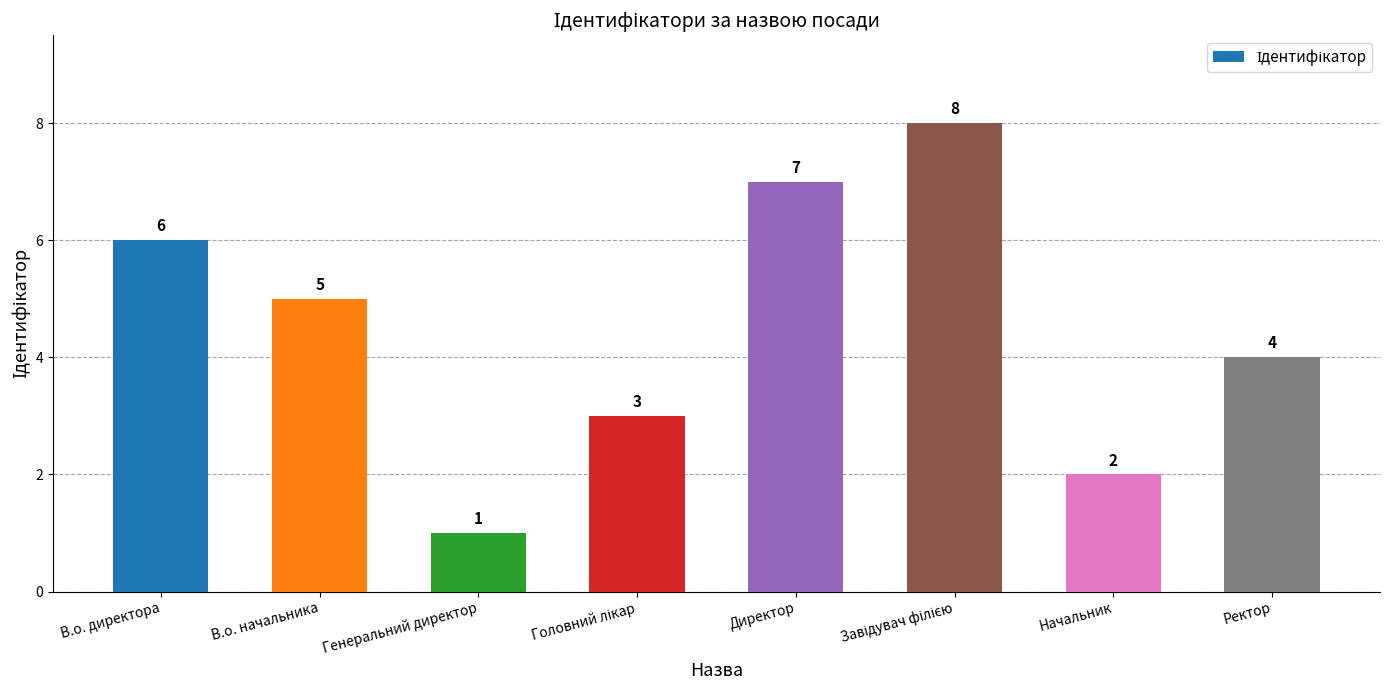

What is the greatest value displayed?

8